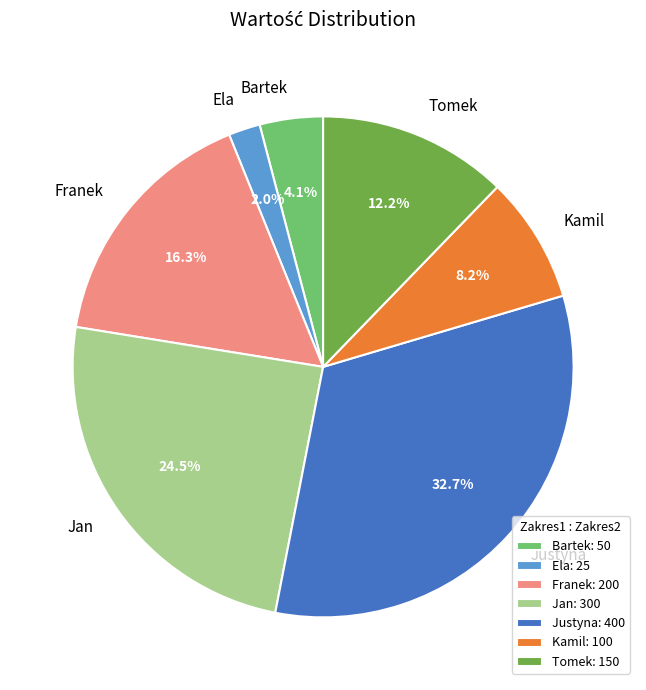

Is the sum of Justyna and Franek greater than half?

No